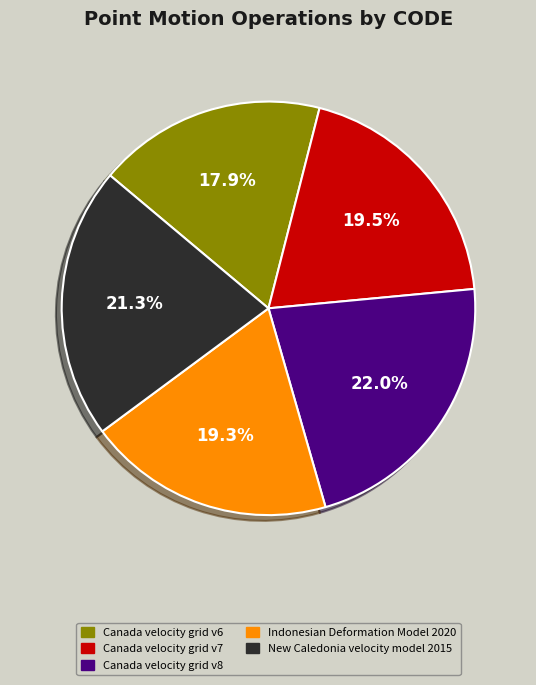

Which slice is the smallest?

Canada velocity grid v6